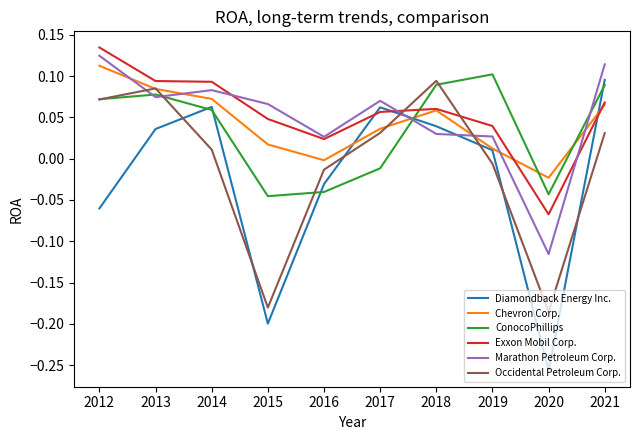

True or false: ConocoPhillips has a value of -0.0 at 2020.

True